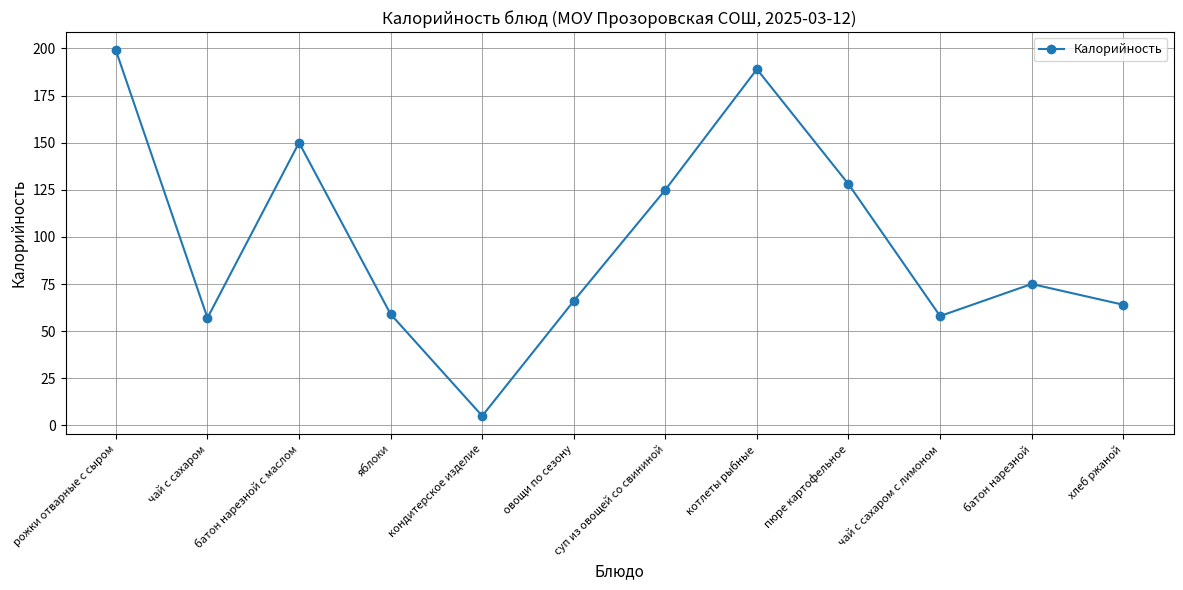

How many points are lower than both their immediate neighbors (excluding endpoints)?

3